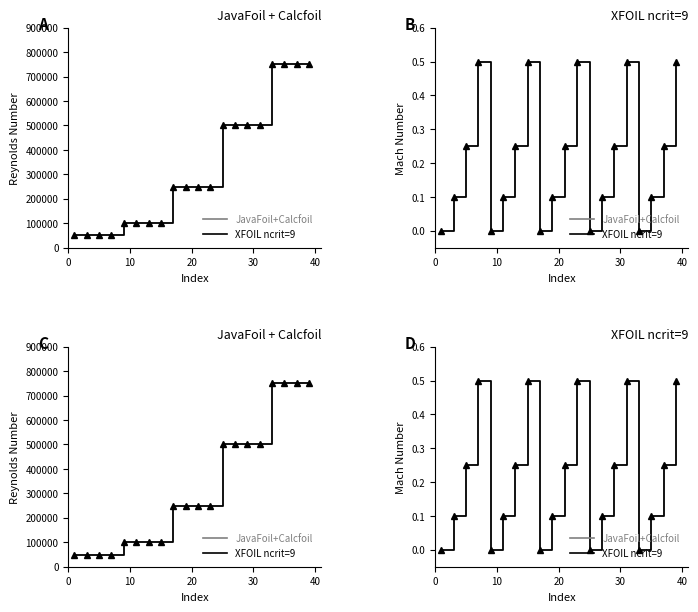

Is it true that JavaFoil+Calcfoil equals -0.3 at 8?

False